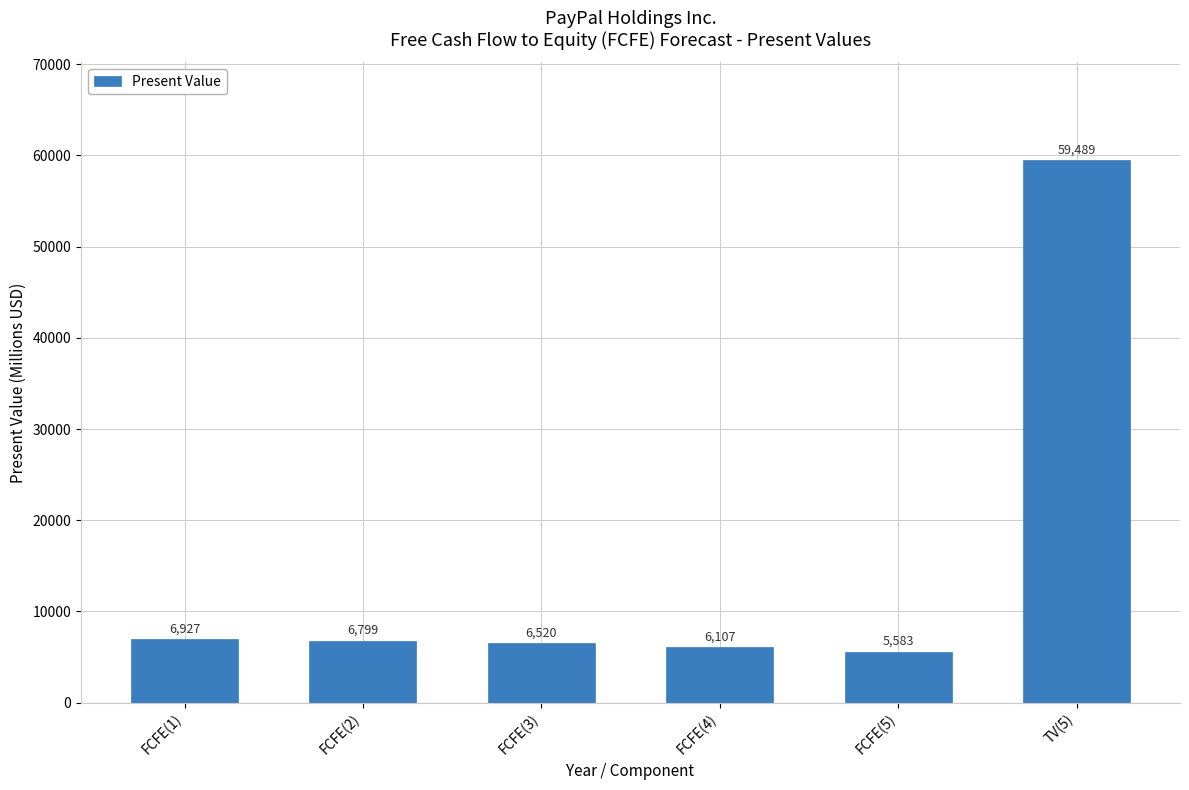

What is the change in value from FCFE(4) to FCFE(5)?

-524